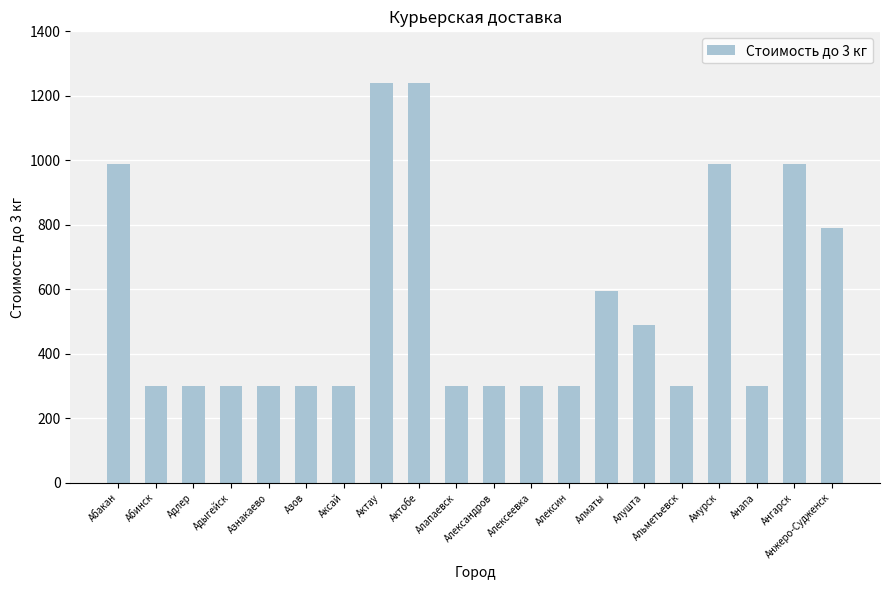

True or false: the data shows 1240 at Актау.

True